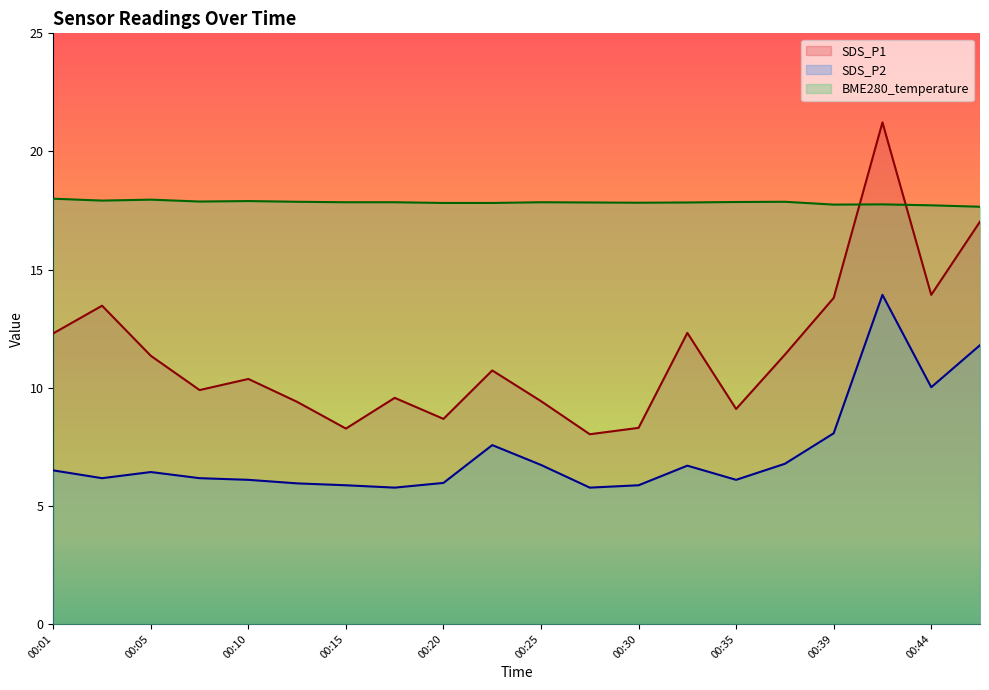

Reading left to right, extract all data points from this chart.

SDS_P1: 12.3	13.5	11.3	9.9	10.4	9.4	8.3	9.6	8.7	10.7	9.4	8.0	8.3	12.3	9.1	11.4	13.8	21.2	13.9	17.0
SDS_P2: 6.5	6.2	6.4	6.2	6.1	6.0	5.9	5.8	6.0	7.6	6.7	5.8	5.9	6.7	6.1	6.8	8.1	13.9	10.0	11.8
BME280_temperature: 18.0	17.9	18.0	17.9	17.9	17.9	17.9	17.9	17.8	17.8	17.9	17.8	17.8	17.8	17.9	17.9	17.8	17.8	17.7	17.7